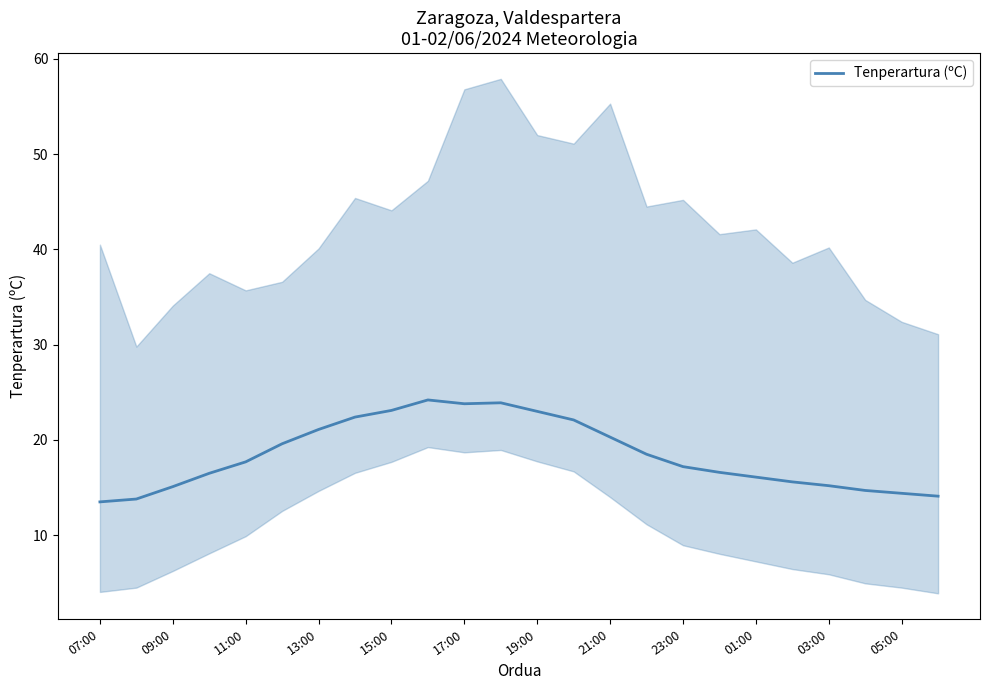

The Tenperartura (ºC) series shows 20.3 at 21:00. True or false?

True